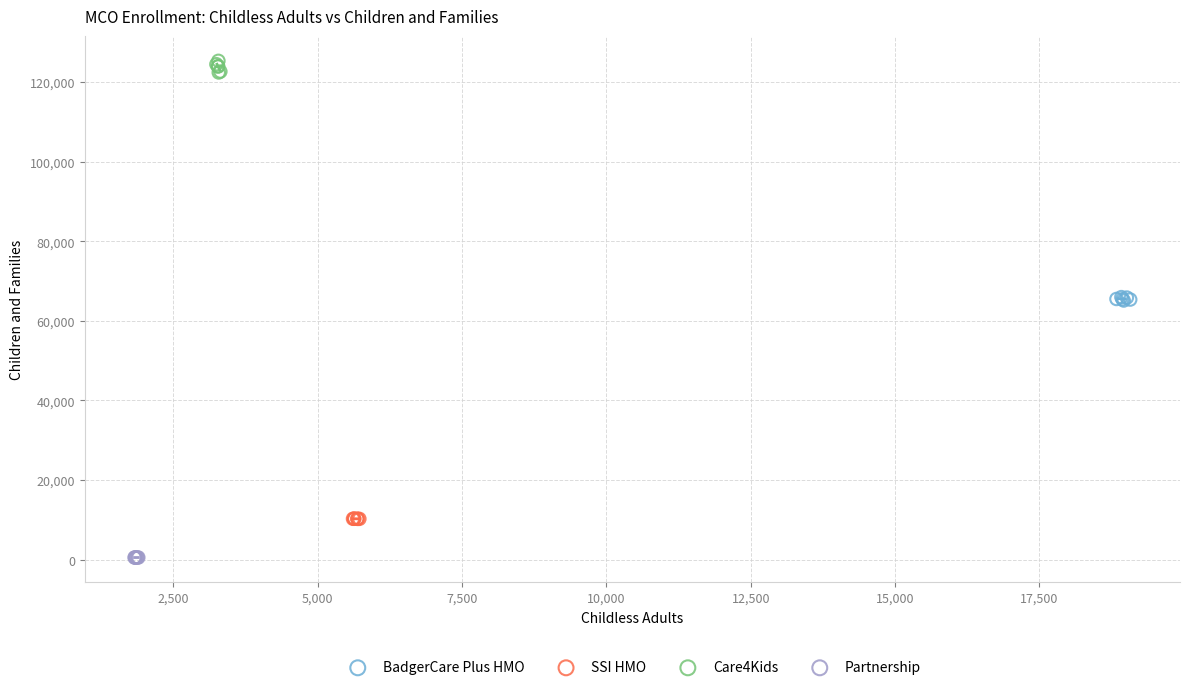

Which series reaches the minimum Y coordinate?

Partnership